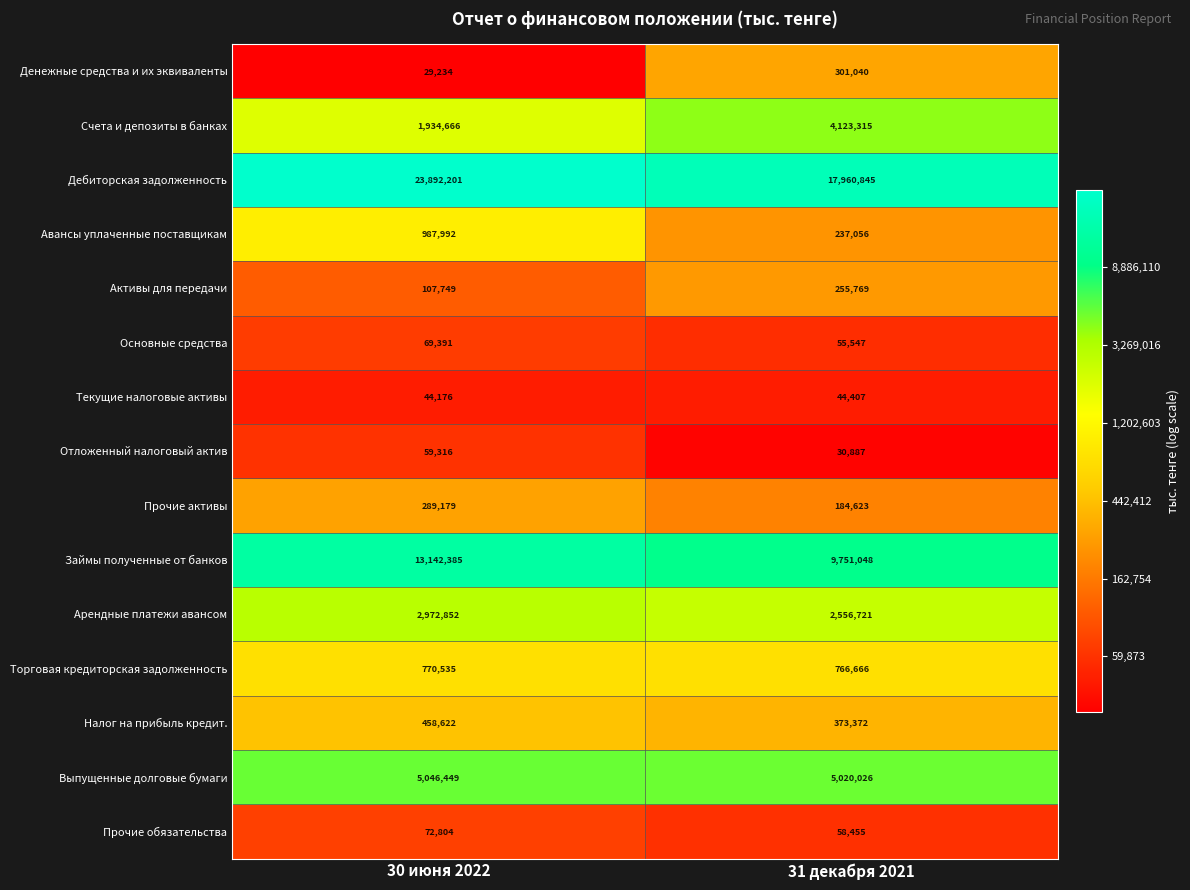

Which series has the largest range (max minus min)?

Дебиторская задолженность